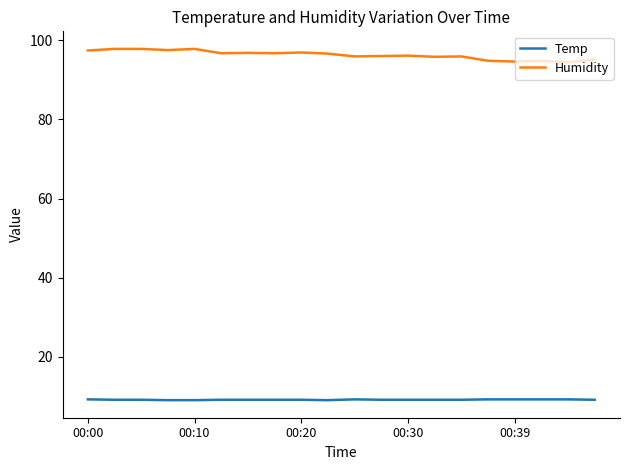

What is the smallest value displayed?

9.1